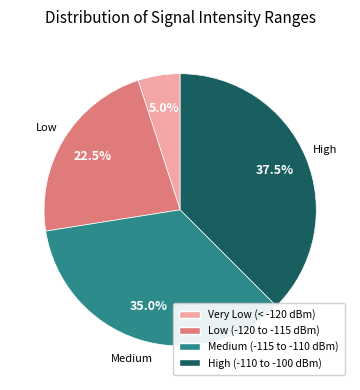

Does any single category account for the majority?

No